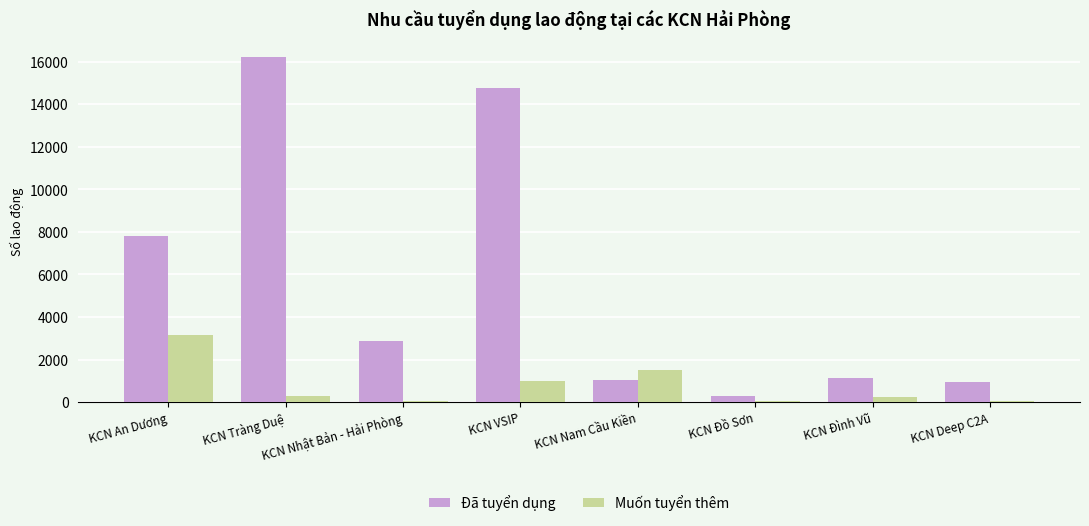

Where is Đã tuyển dụng nearest to the value 8267?

KCN An Dương